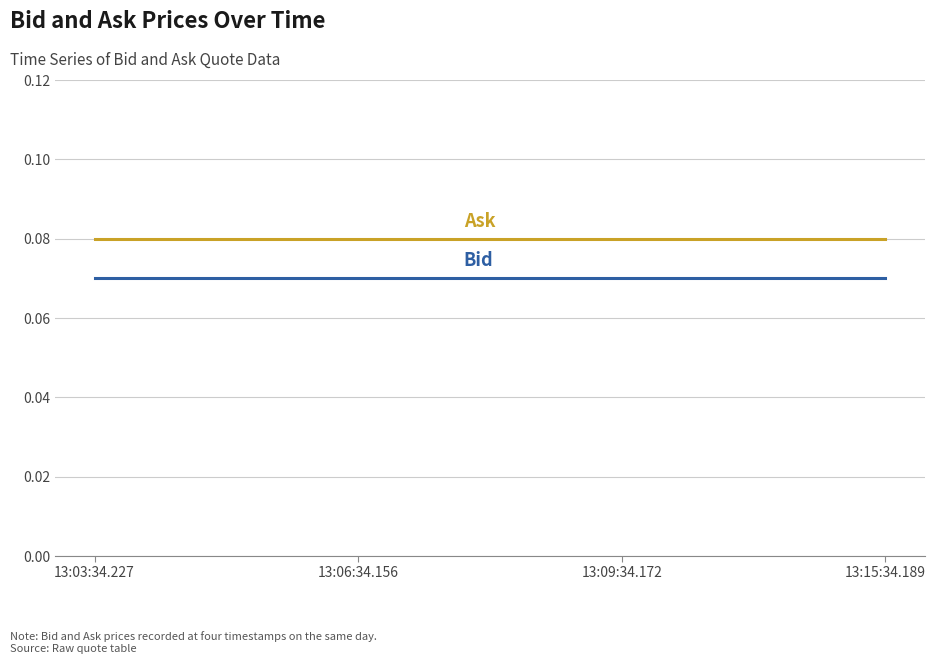

What position from the right is 13:15:34.189?

1